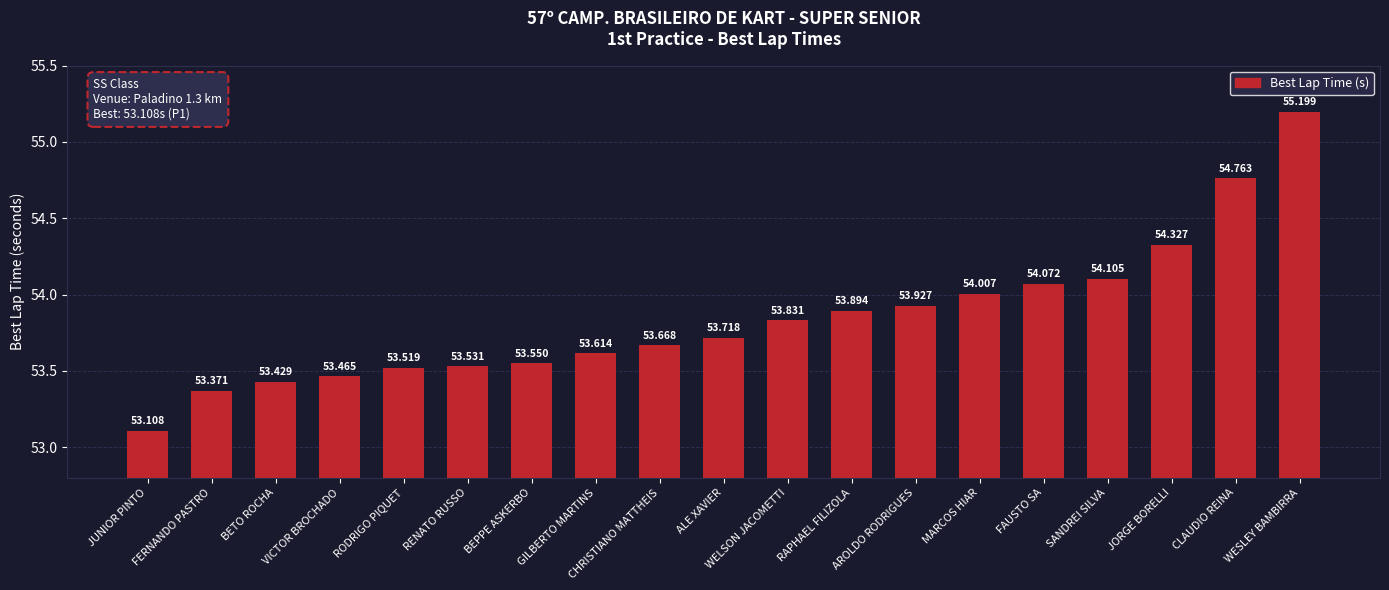

What is the difference between the second highest and second lowest values?

1.4